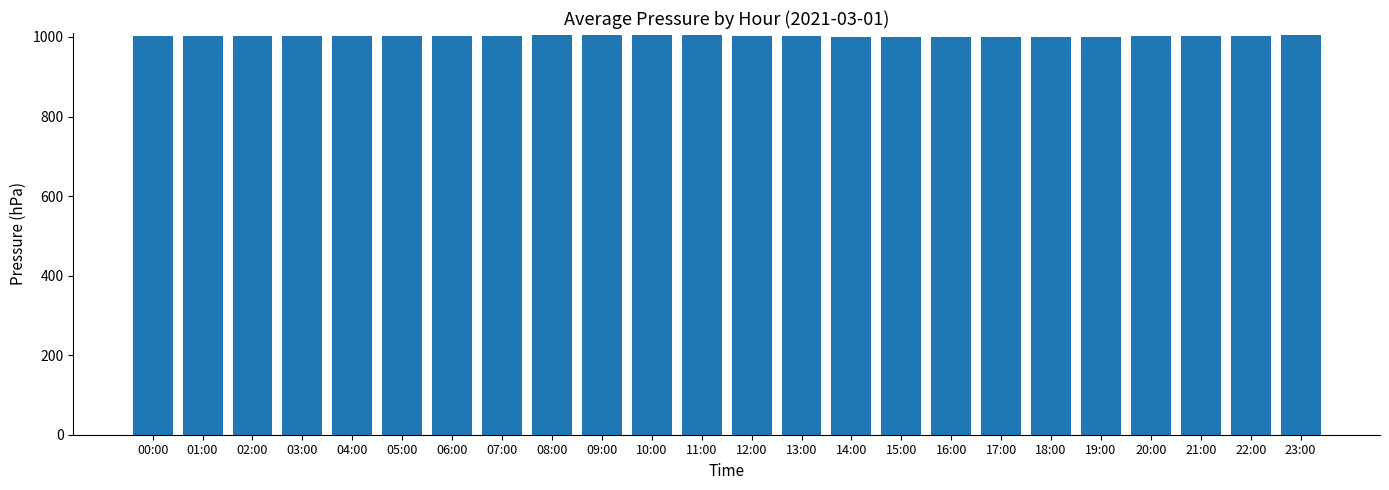

What is the ratio of the value at 11:00 to the value at 12:00?

1.0